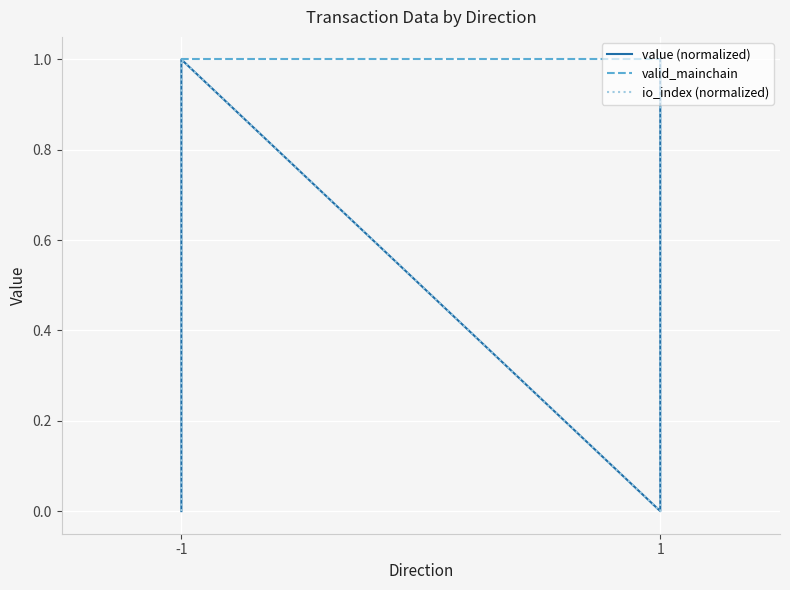

True or false: value (normalized) has a value of 1 at -1.

True